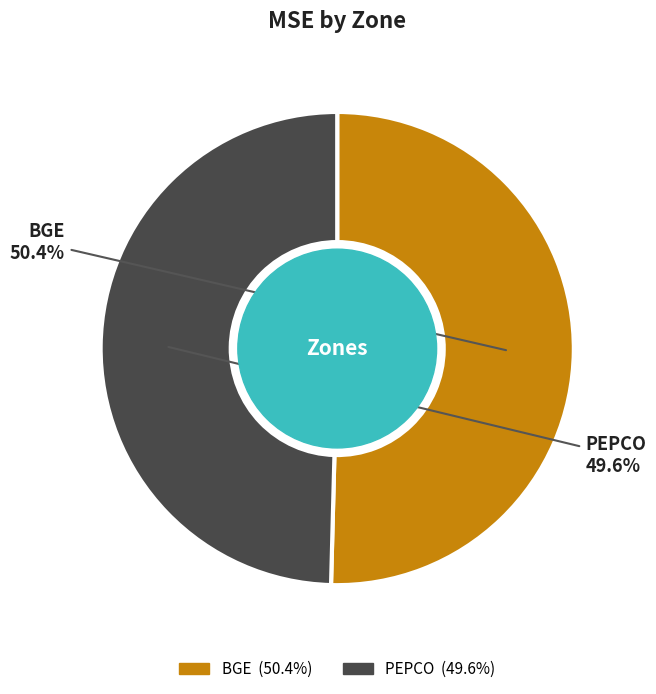

To the nearest percent, what percentage of the pie is PEPCO?

50%